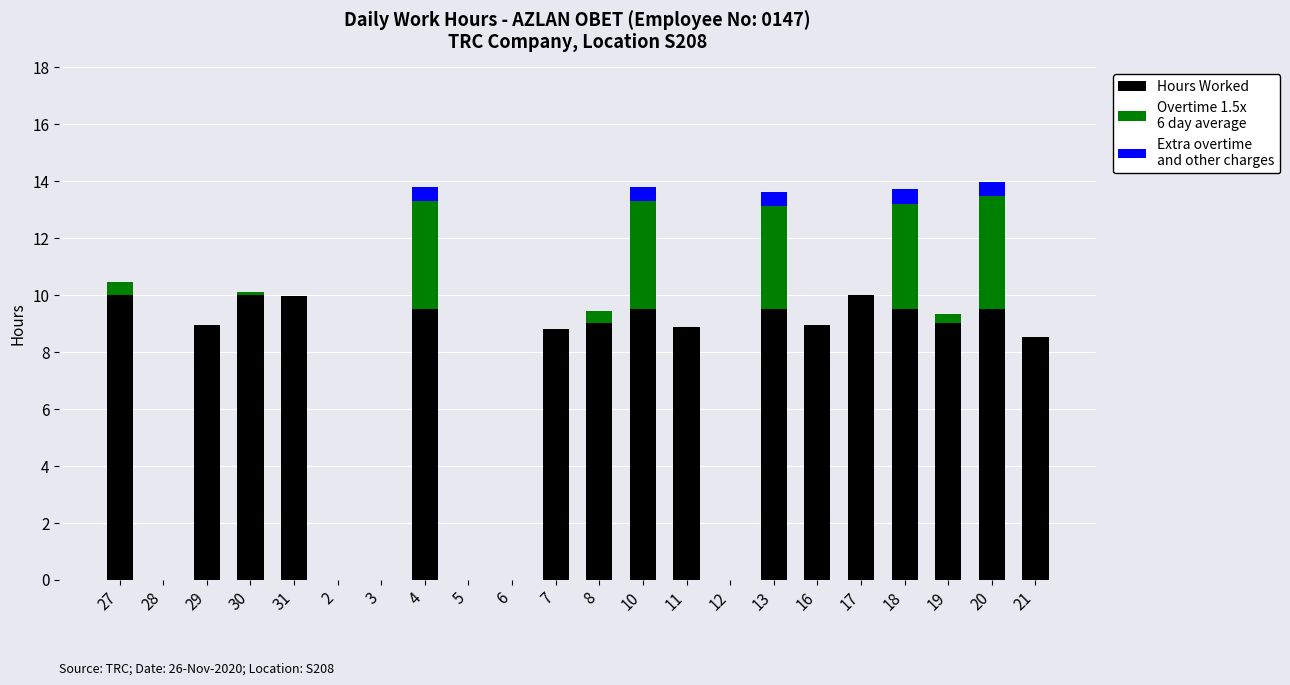

What is the total value across all series at 8?

9.4